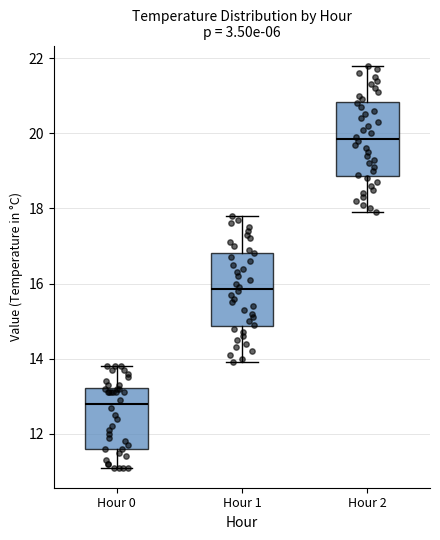

Where is the upper edge of the box for Hour 2 on the y-axis? The values are not printed on the chart, so give them approximately, as read against the axis.

20.8